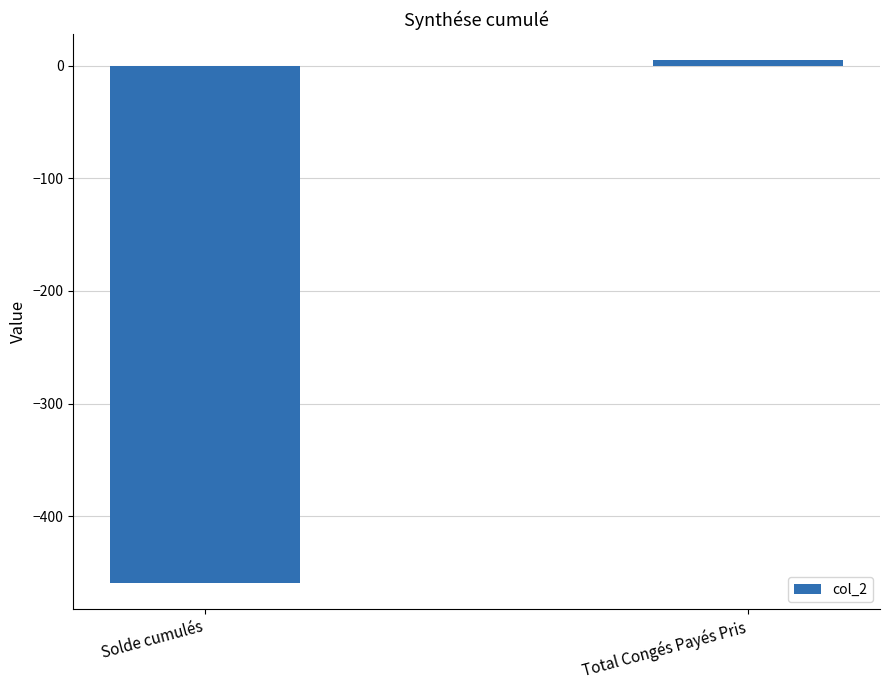

List the labels in order of value, smallest first.

Solde cumulés, Total Congés Payés Pris